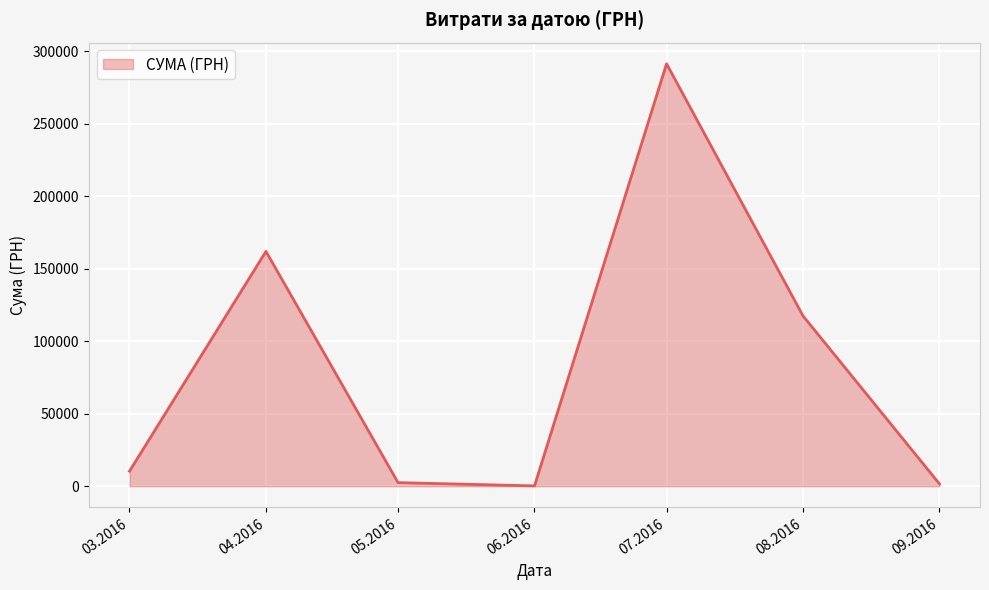

Between 08.2016 and 03.2016, which is larger?

08.2016